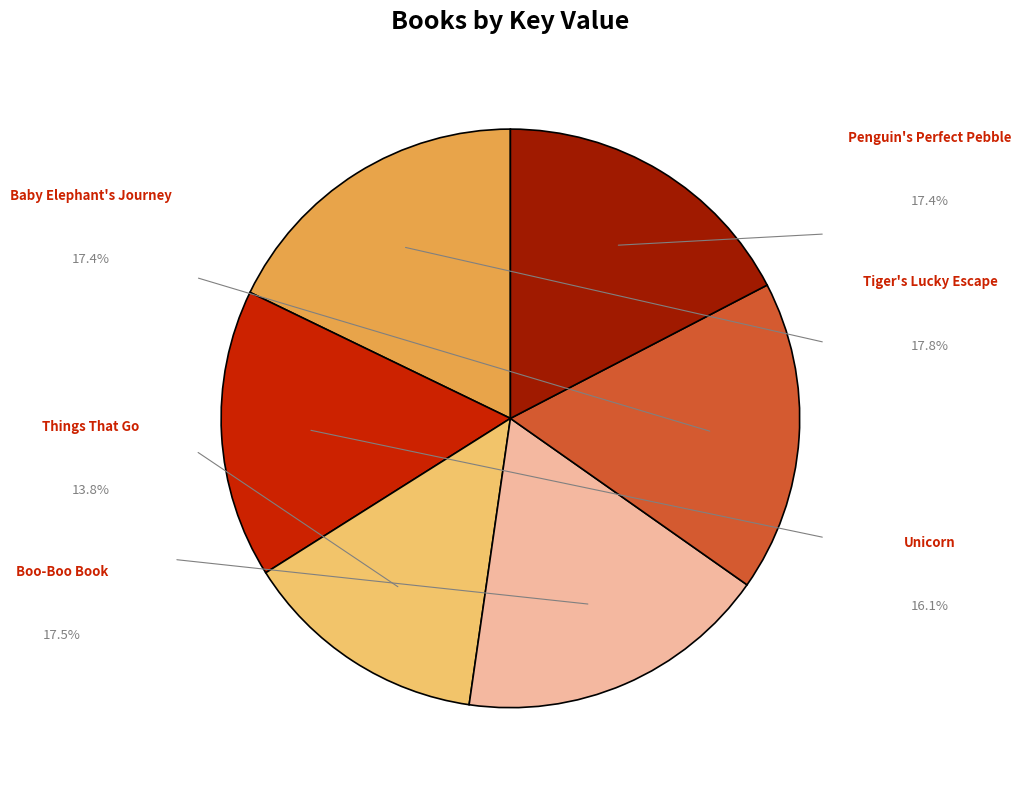

Does any single category account for the majority?

No